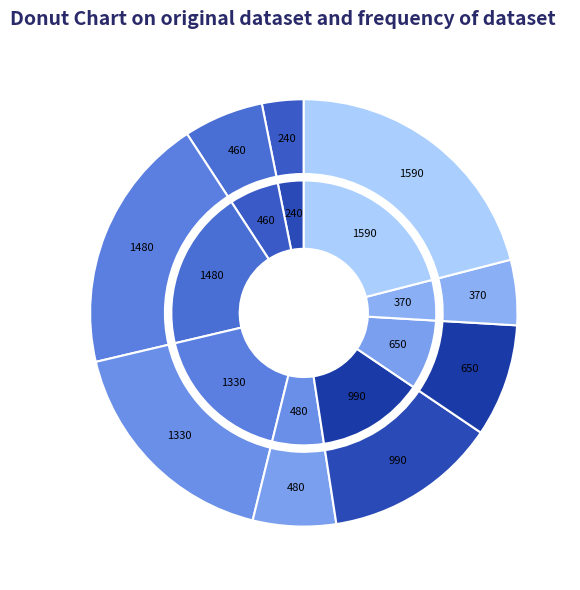

To the nearest percent, what percentage of the pie is Steiermark?

13%